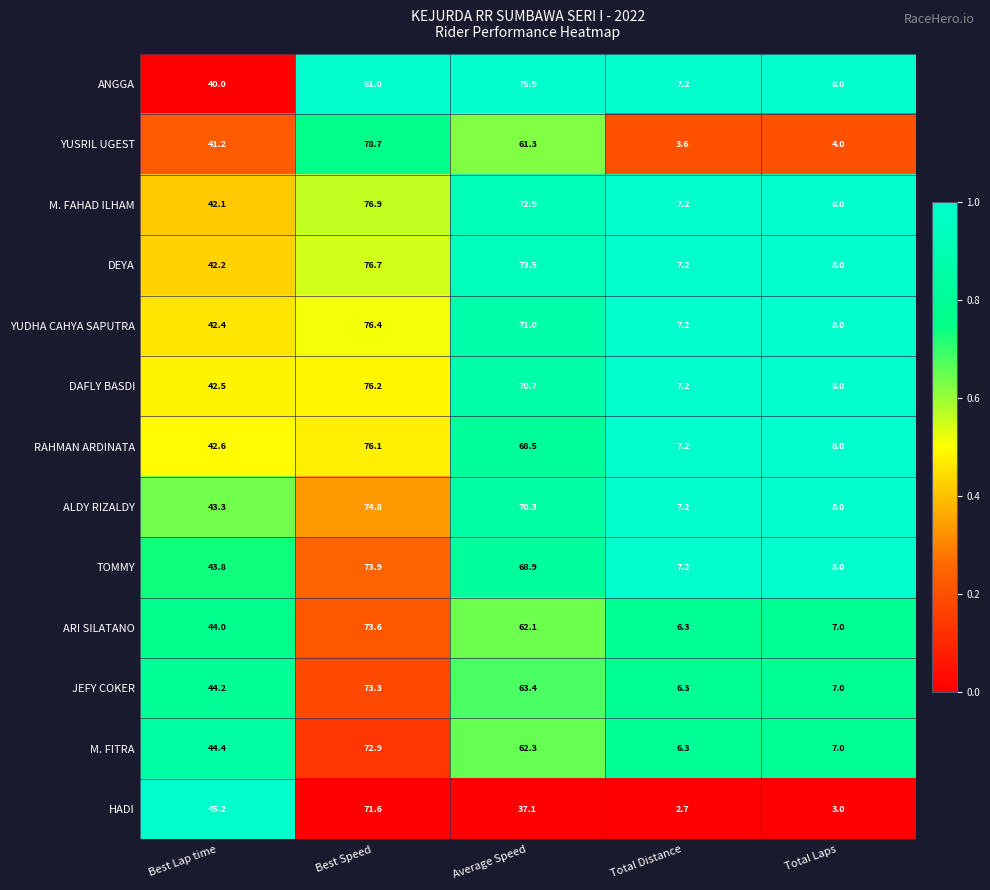

Is the value of TOMMY at Total Laps greater than the value of JEFY COKER at Total Laps?

Yes